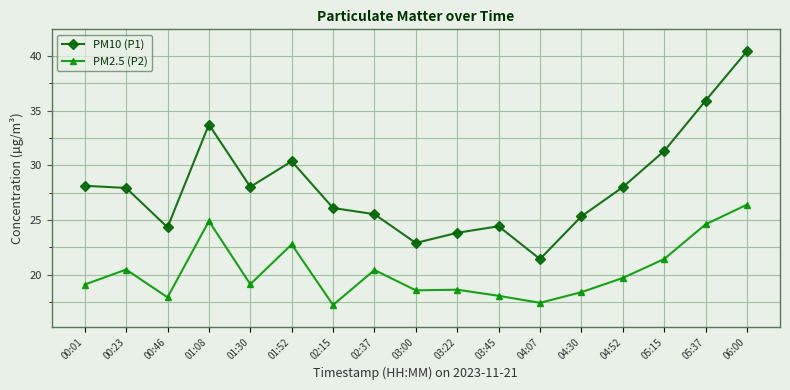

What position from the right is 04:07?

6